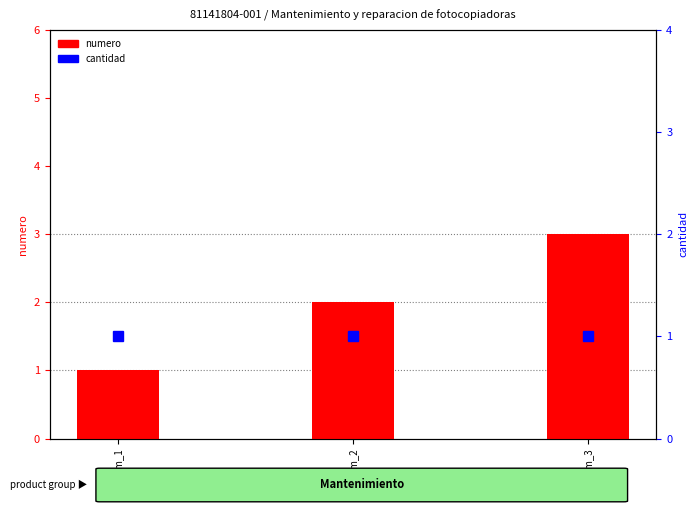

What are all the series names shown in the legend?

numero, cantidad